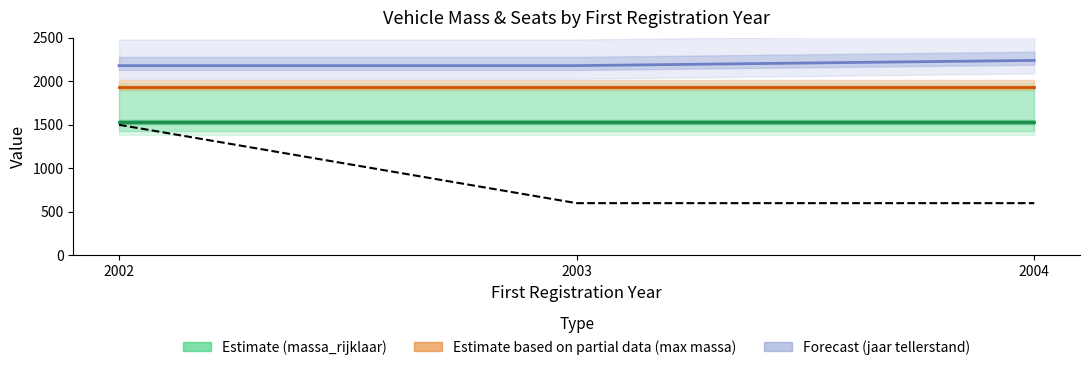

At how many categories does at least one series exceed 822?

3